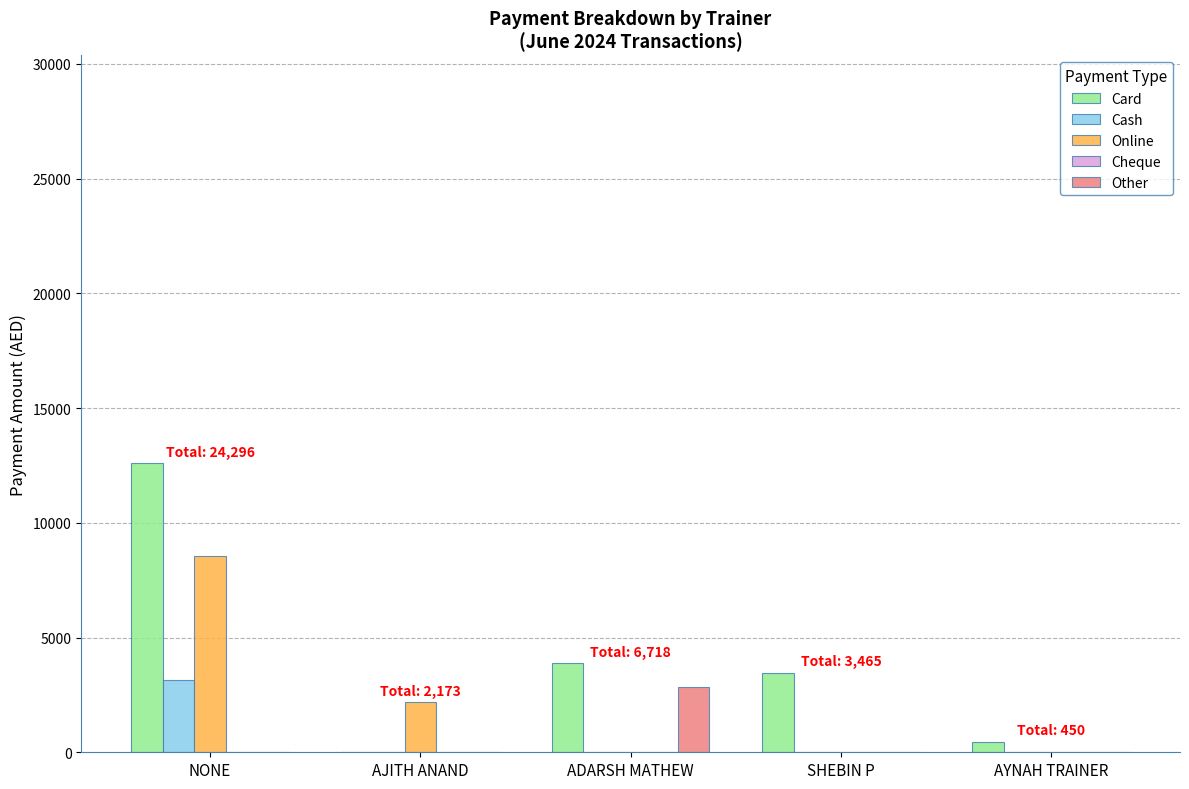

How many series are shown in this chart?

4